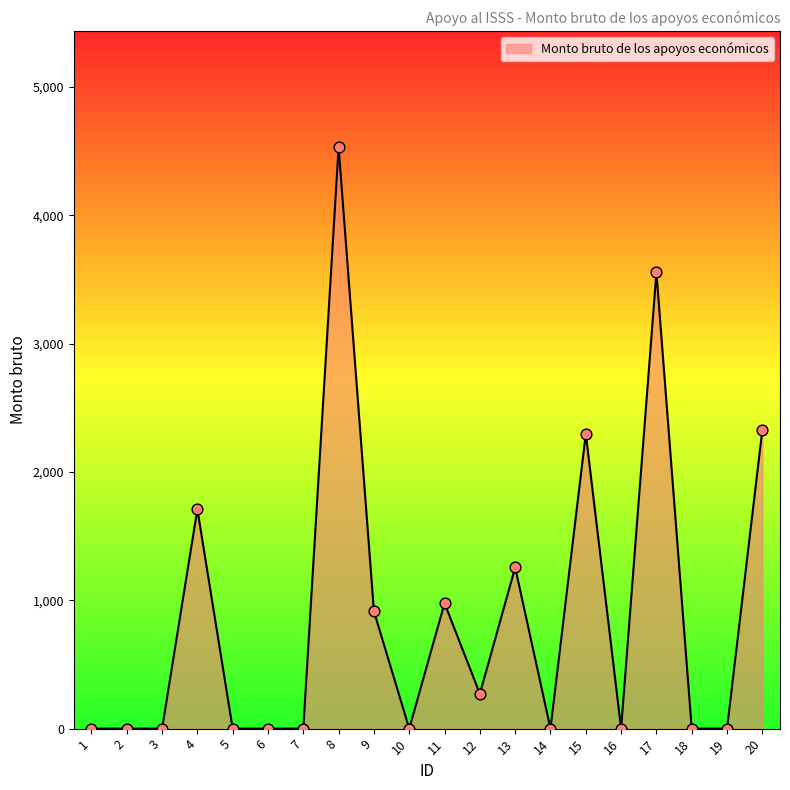

What is the ratio of the value at 13 to the value at 20?

0.5